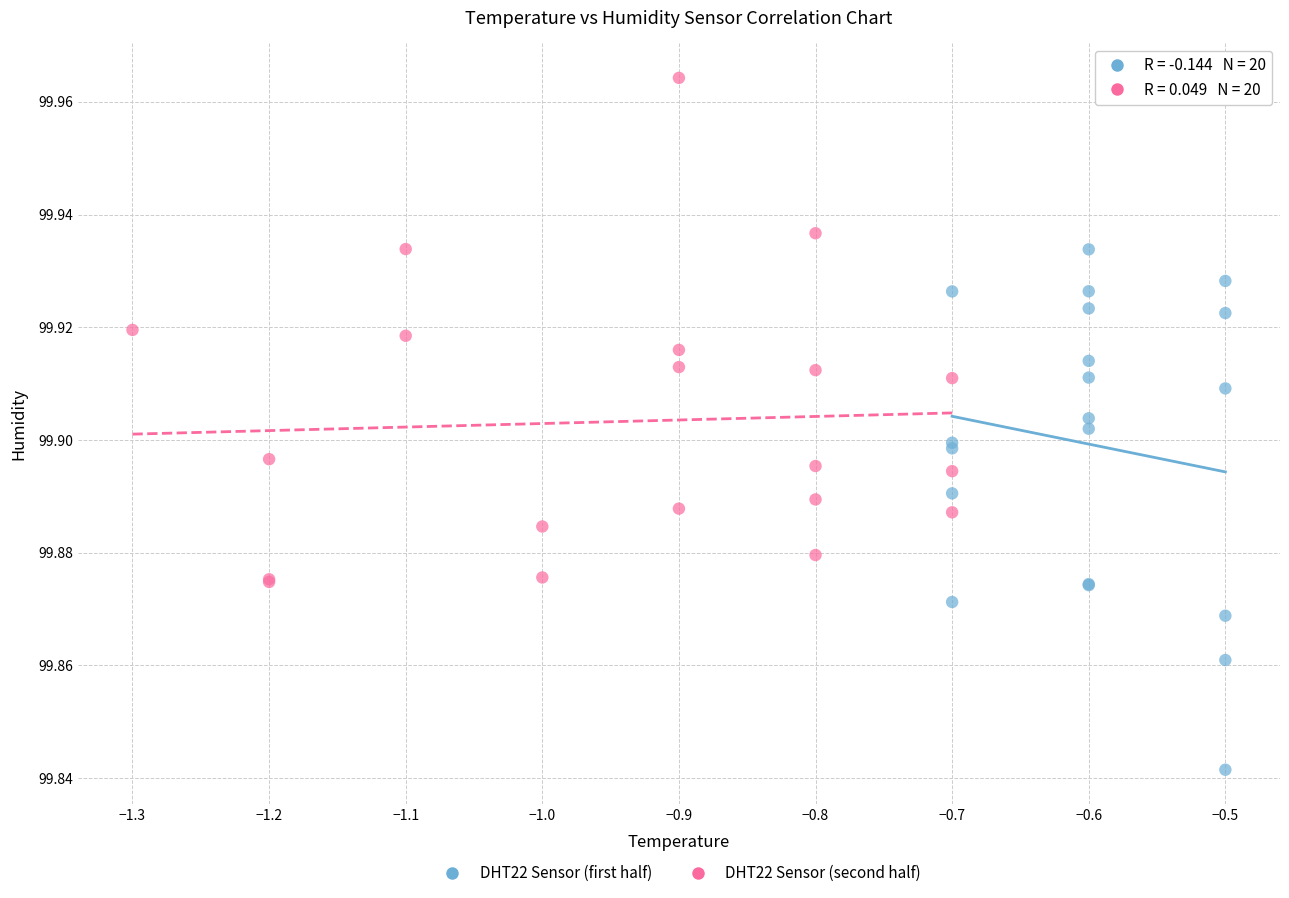

Which series contains the lowest Y value?

DHT22 Sensor (first half)